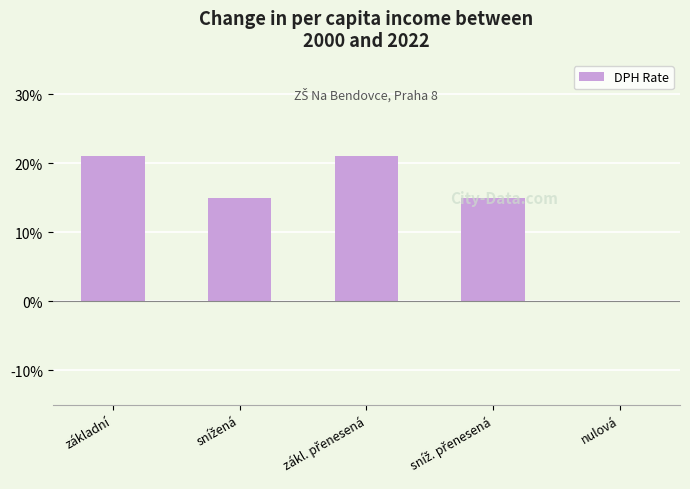

Rank the categories by value from lowest to highest.

nulová, snížená, sníž. přenesená, základní, zákl. přenesená